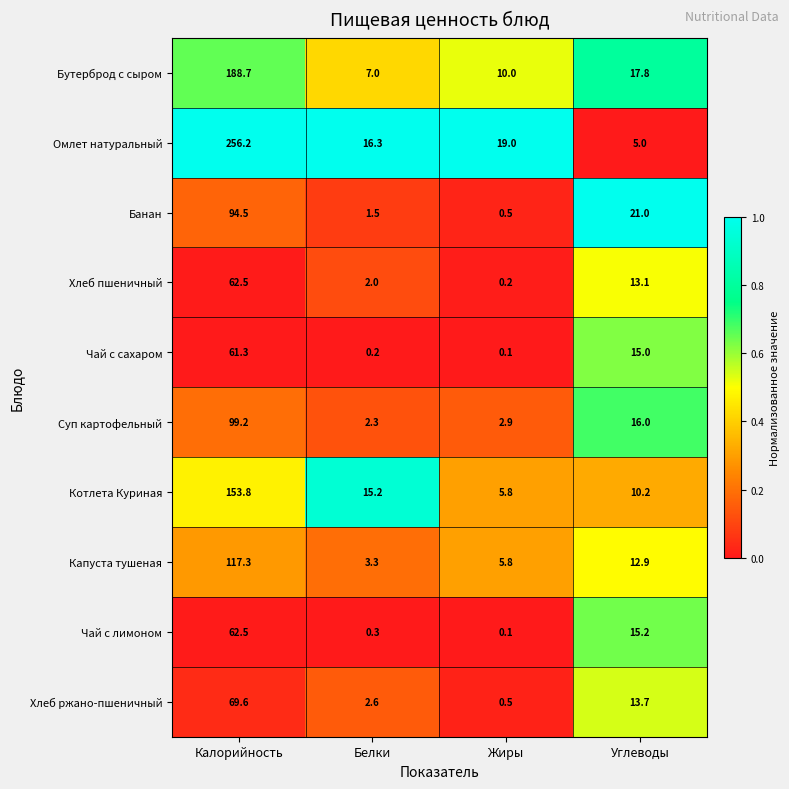

What is the maximum value shown in the chart?

256.2